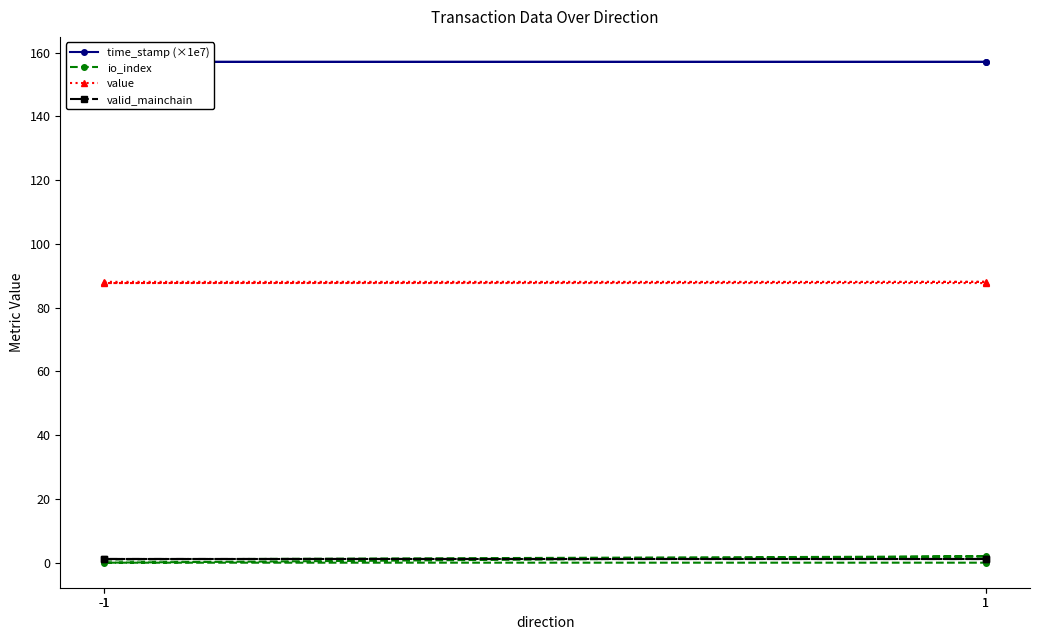

The value of valid_mainchain at 1 is 1.0. True or false?

True